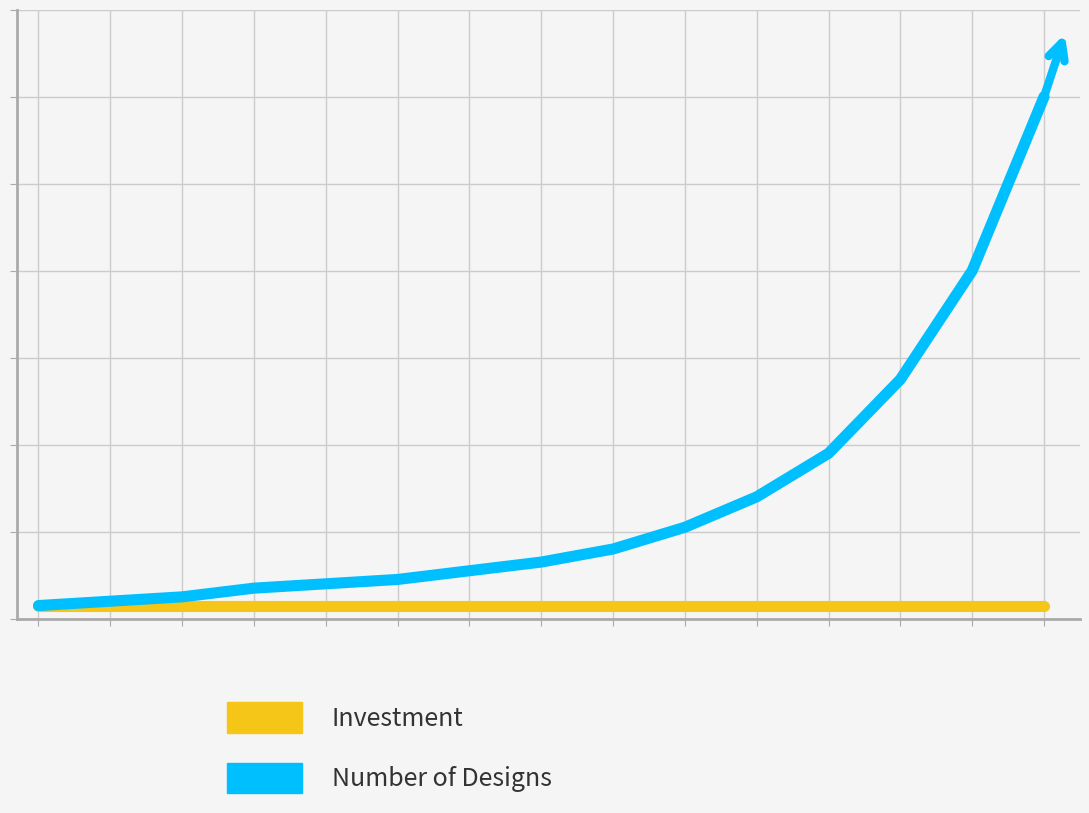

Does the chart display data point markers on the line(s)?

No